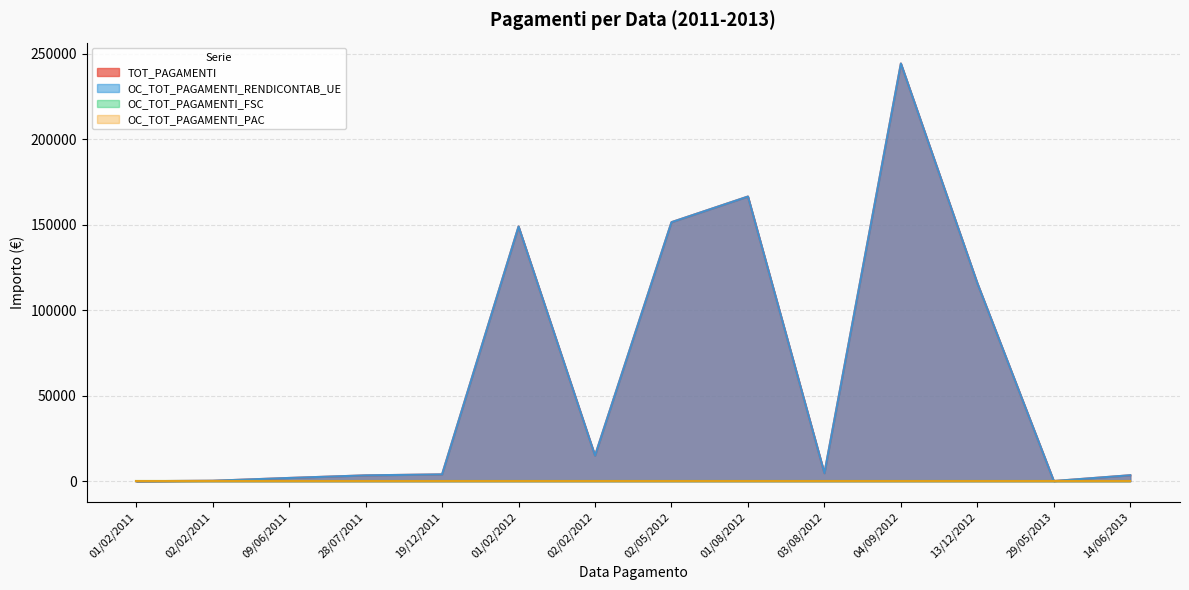

Between 09/06/2011 and 01/08/2012, which series saw the biggest shift?

TOT_PAGAMENTI